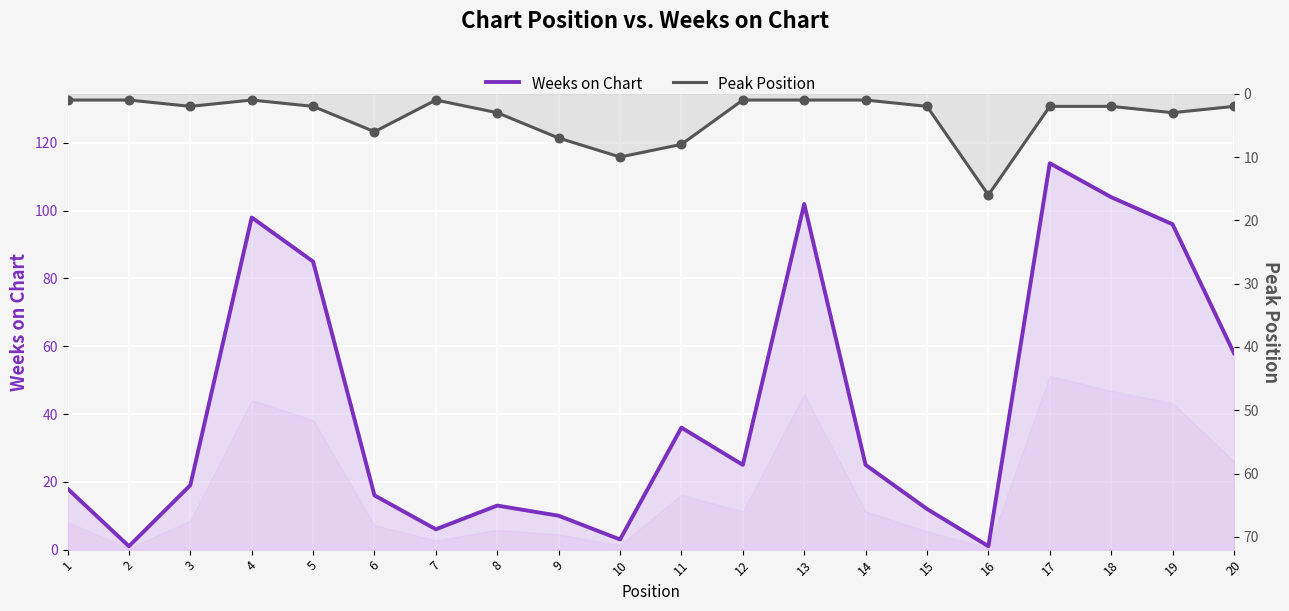

Which series contains the highest Y value?

Weeks on Chart